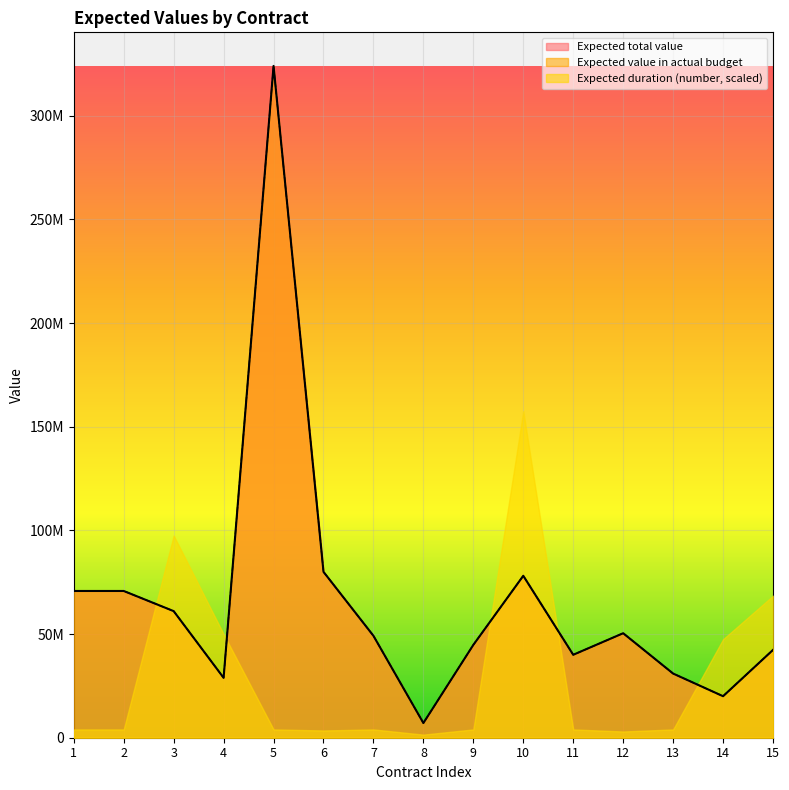

True or false: Expected value in actual budget and Expected total value cross at least once.

False